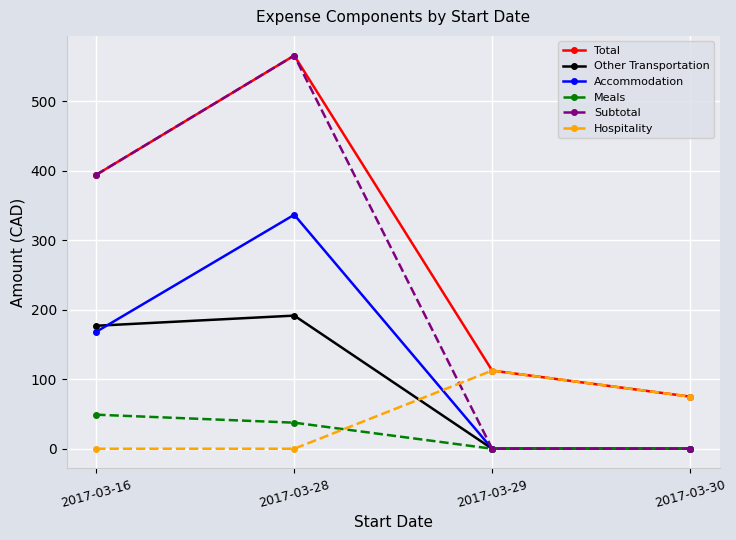

Where is Other Transportation nearest to the value 95?

2017-03-16